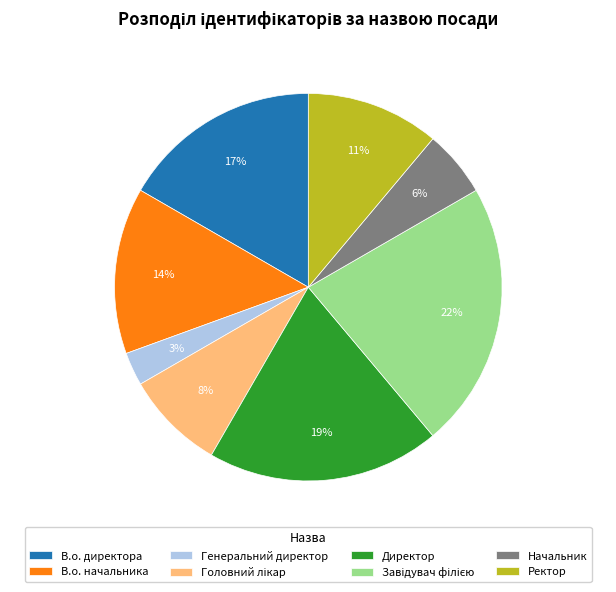

Between Ректор and Генеральний директор, which is larger?

Ректор